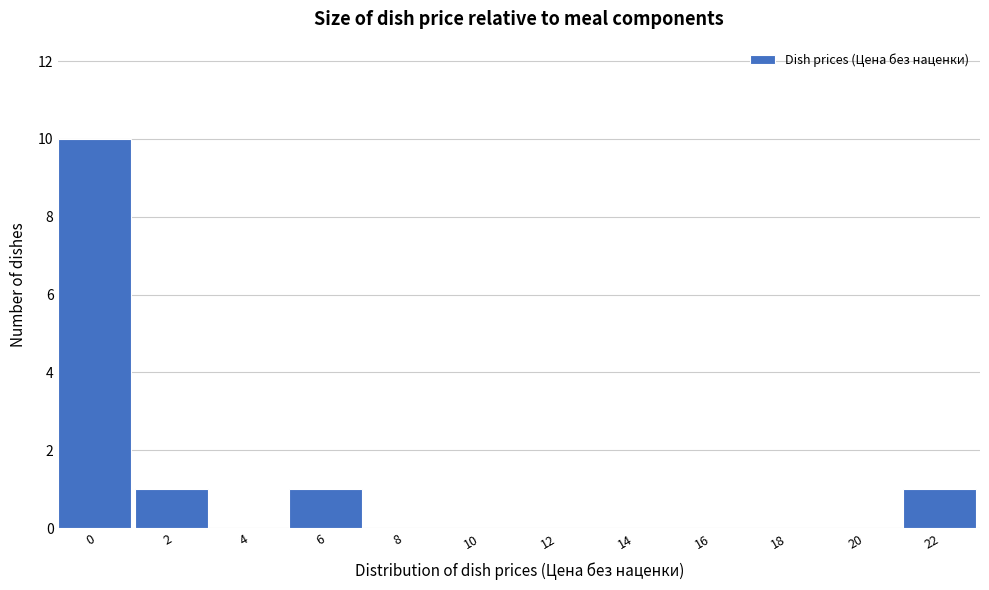

Reading right to left, list all the values displayed in this chart.

22=1	20=0	18=0	16=0	14=0	12=0	10=0	8=0	6=1	4=0	2=1	0=10